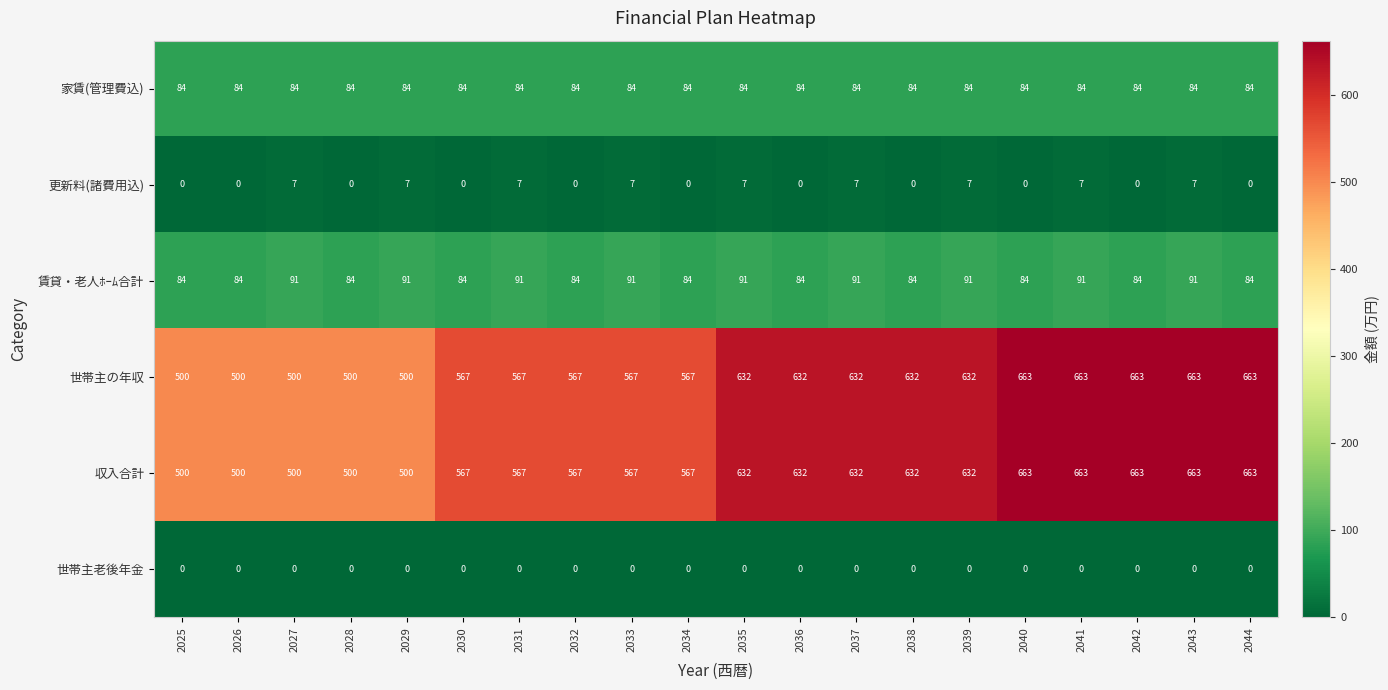

What is the greatest value displayed?

663